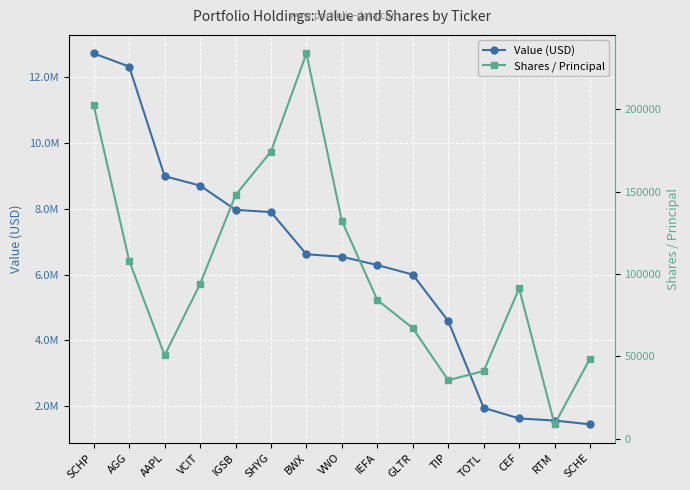

What is the average value of the Value (USD) series?

6347733